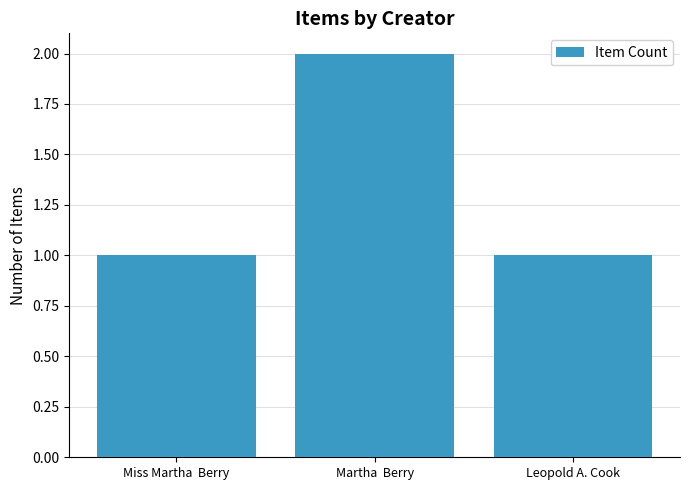

What is the sum of the values at Miss Martha  Berry and Martha  Berry?

3